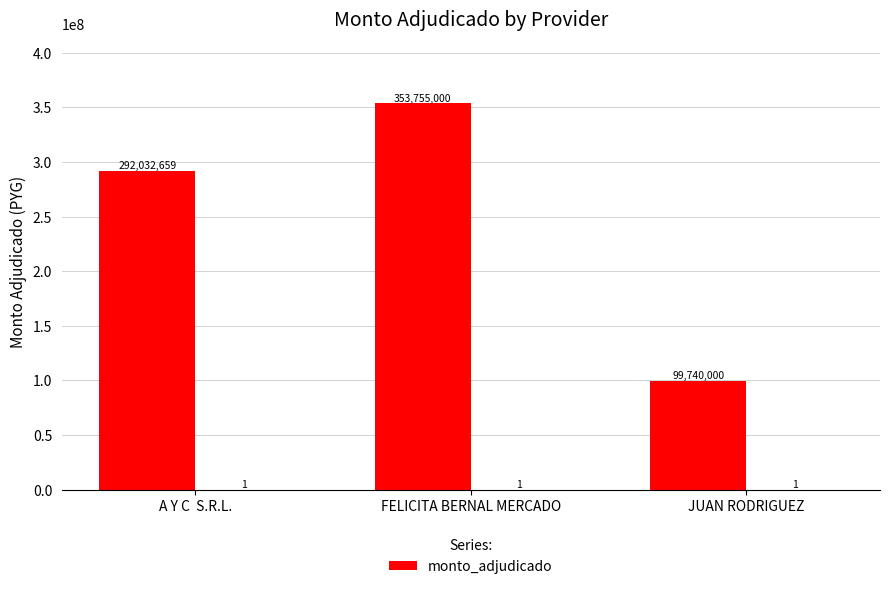

Reading left to right, list all the values displayed in this chart.

A Y C  S.R.L.=292032659	FELICITA BERNAL MERCADO=353755000	JUAN RODRIGUEZ=99740000